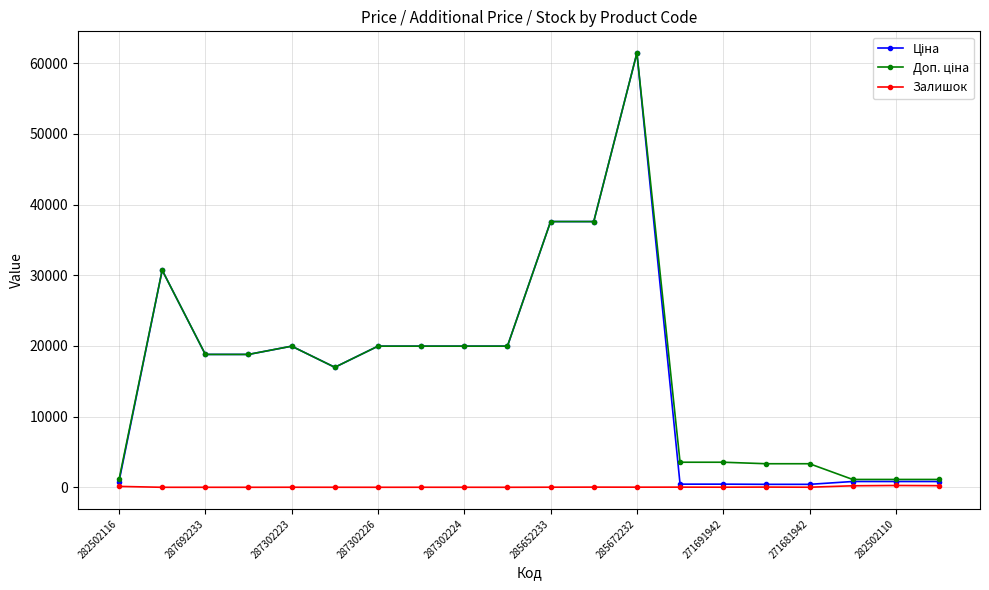

At how many categories does at least one series exceed 34950?

3